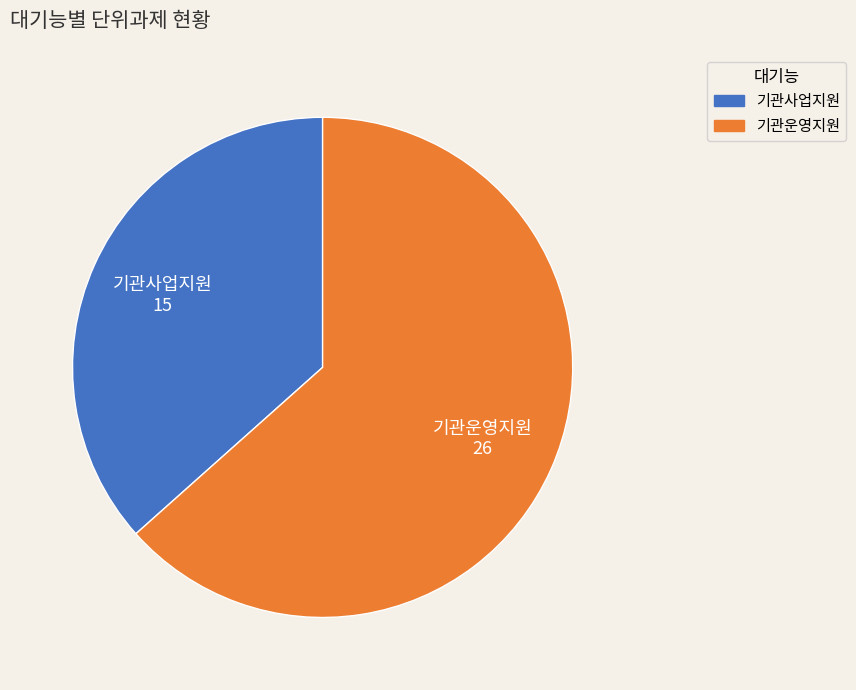

Is there any slice that represents more than half of the pie?

Yes